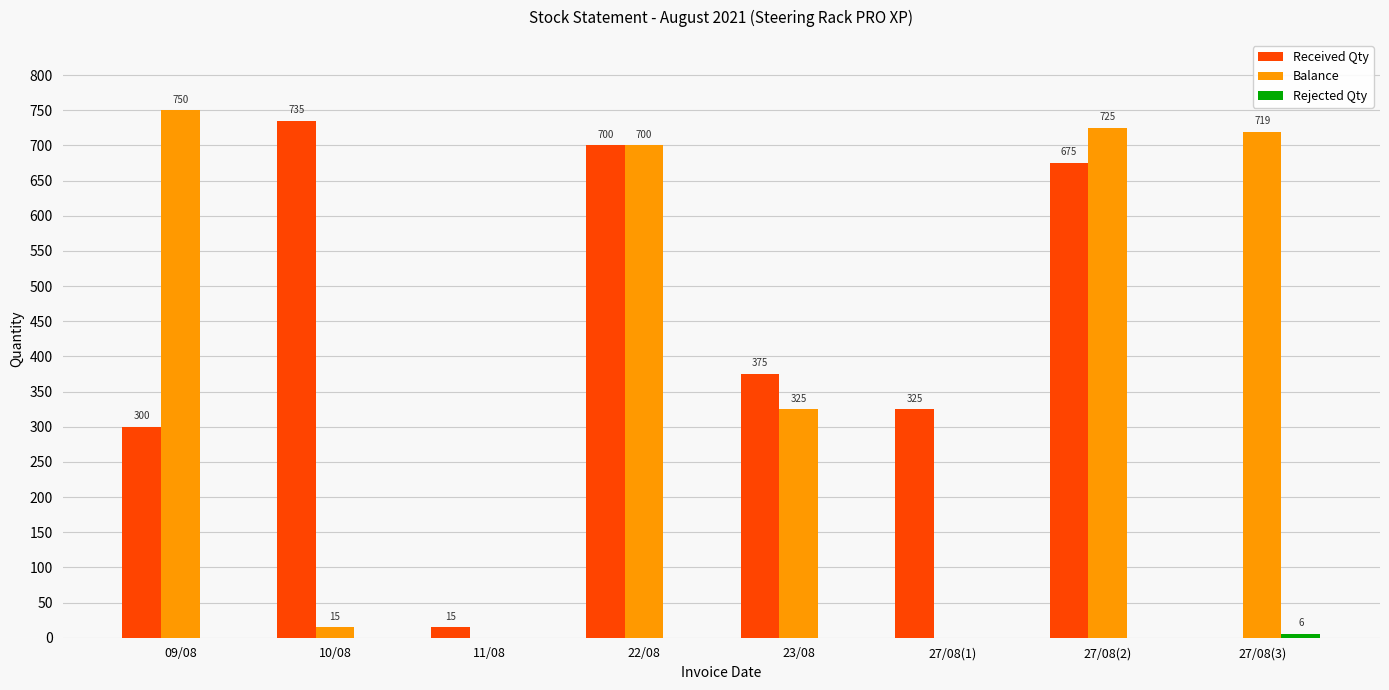

What value does the Balance series have at 23/08?

325